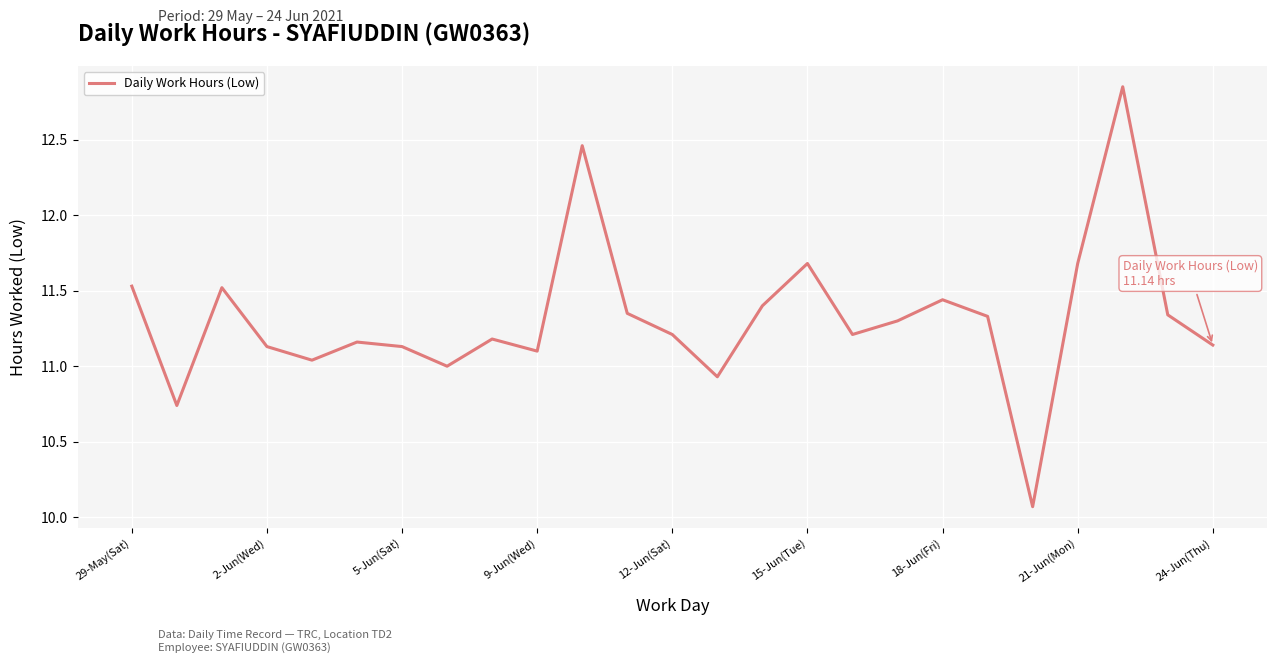

What is the smallest value displayed?

10.1